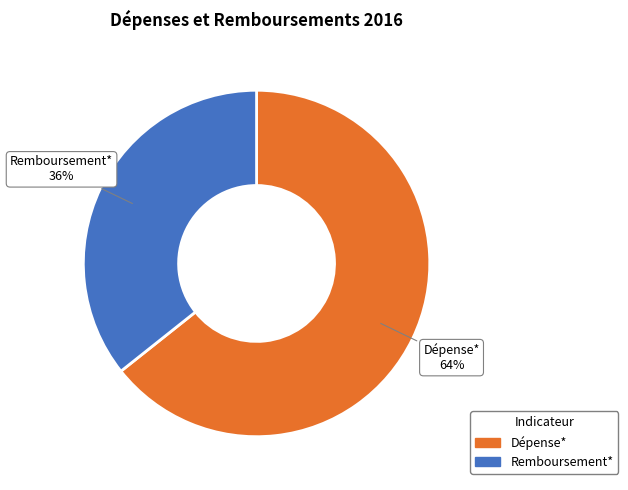

Between Remboursement* and Dépense*, which is larger?

Dépense*